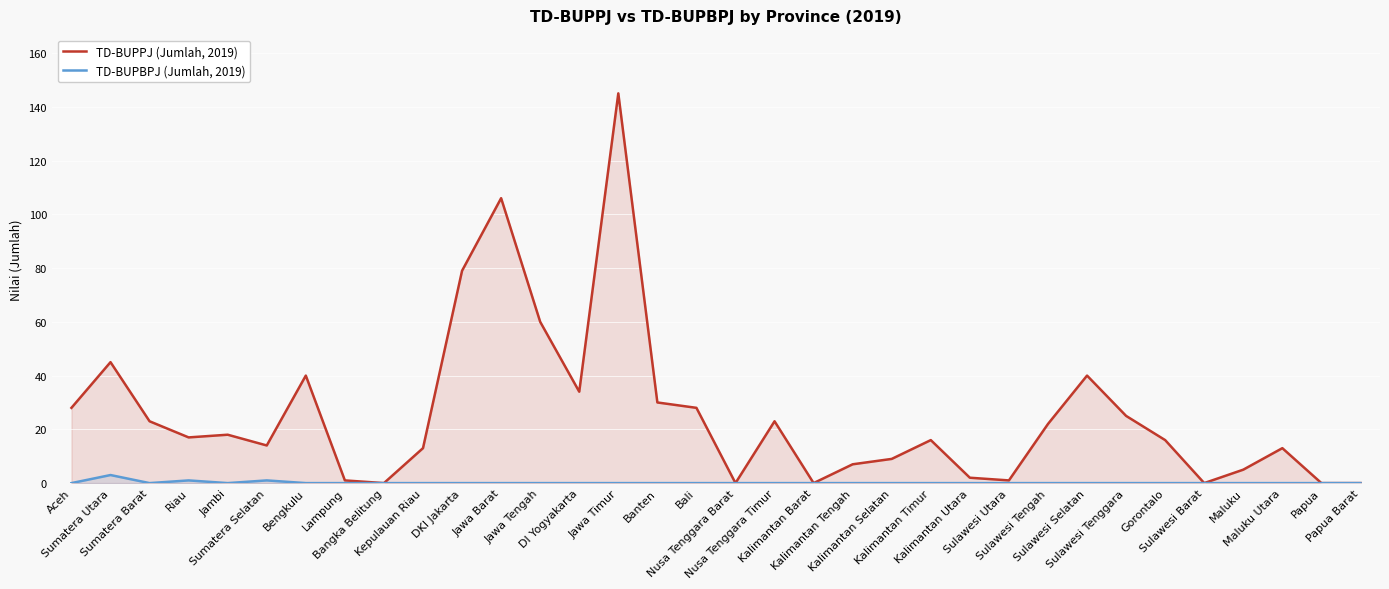

Reading left to right, what are all the values shown in this chart?

TD-BUPPJ (Jumlah, 2019): Aceh=28	Sumatera Utara=45	Sumatera Barat=23	Riau=17	Jambi=18	Sumatera Selatan=14	Bengkulu=40	Lampung=1	Bangka Belitung=0	Kepulauan Riau=13	DKI Jakarta=79	Jawa Barat=106	Jawa Tengah=60	DI Yogyakarta=34	Jawa Timur=145	Banten=30	Bali=28	Nusa Tenggara Barat=0	Nusa Tenggara Timur=23	Kalimantan Barat=0	Kalimantan Tengah=7	Kalimantan Selatan=9	Kalimantan Timur=16	Kalimantan Utara=2	Sulawesi Utara=1	Sulawesi Tengah=22	Sulawesi Selatan=40	Sulawesi Tenggara=25	Gorontalo=16	Sulawesi Barat=0	Maluku=5	Maluku Utara=13	Papua=0	Papua Barat=0
TD-BUPBPJ (Jumlah, 2019): Aceh=0	Sumatera Utara=3	Sumatera Barat=0	Riau=1	Jambi=0	Sumatera Selatan=1	Bengkulu=0	Lampung=0	Bangka Belitung=0	Kepulauan Riau=0	DKI Jakarta=0	Jawa Barat=0	Jawa Tengah=0	DI Yogyakarta=0	Jawa Timur=0	Banten=0	Bali=0	Nusa Tenggara Barat=0	Nusa Tenggara Timur=0	Kalimantan Barat=0	Kalimantan Tengah=0	Kalimantan Selatan=0	Kalimantan Timur=0	Kalimantan Utara=0	Sulawesi Utara=0	Sulawesi Tengah=0	Sulawesi Selatan=0	Sulawesi Tenggara=0	Gorontalo=0	Sulawesi Barat=0	Maluku=0	Maluku Utara=0	Papua=0	Papua Barat=0